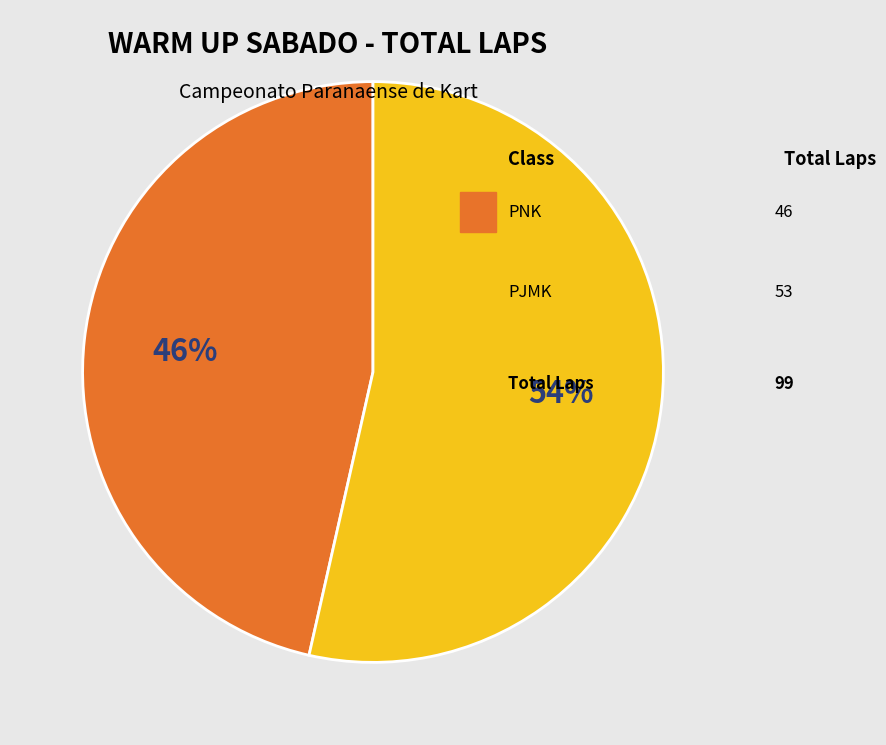

To the nearest percent, what is the average slice percentage?

50%